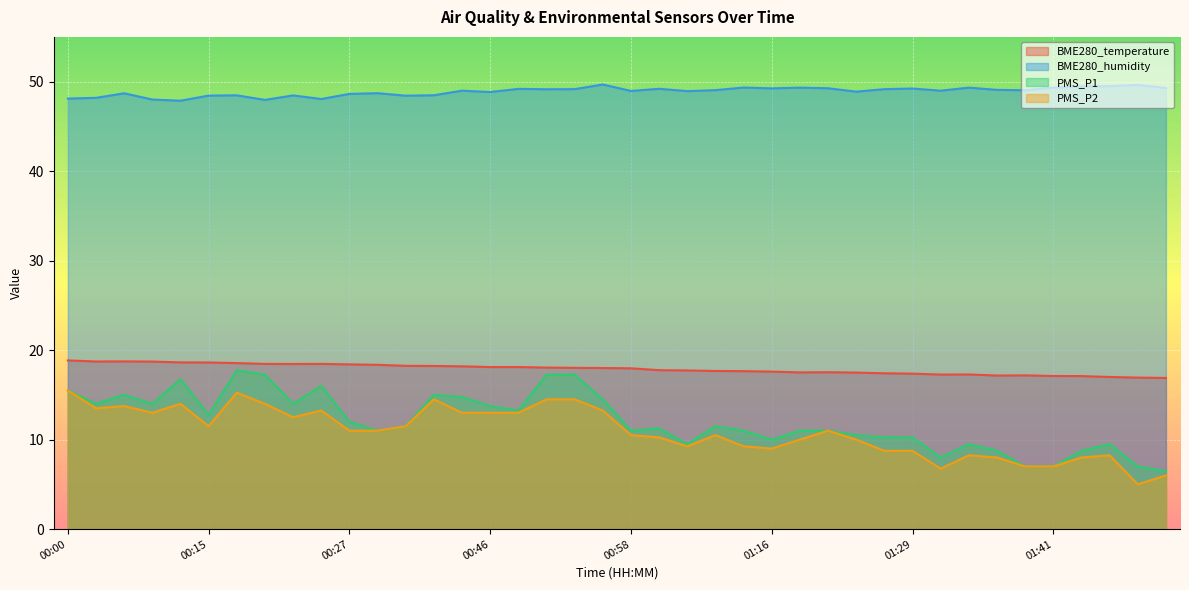

What is the difference between the maximum and minimum values in the BME280_temperature series?

2.0